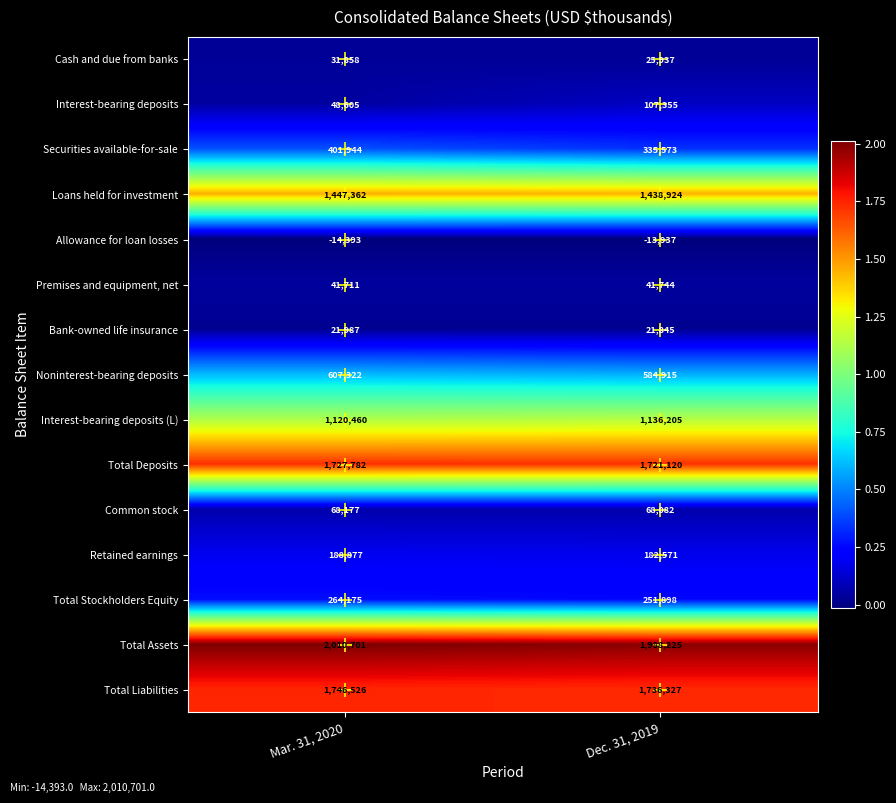

What is the spread (max minus min) of values at Dec. 31, 2019?

2002162